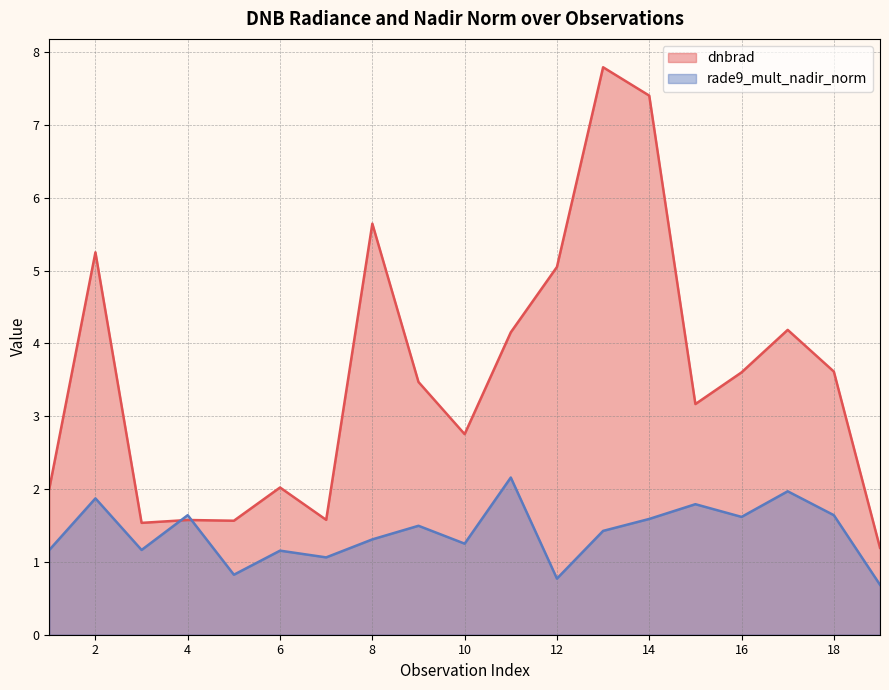

At how many categories does at least one series exceed 1?

19